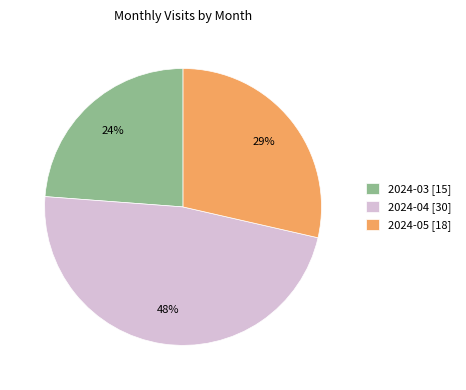

What is the largest slice in the pie chart?

2024-04 [30]